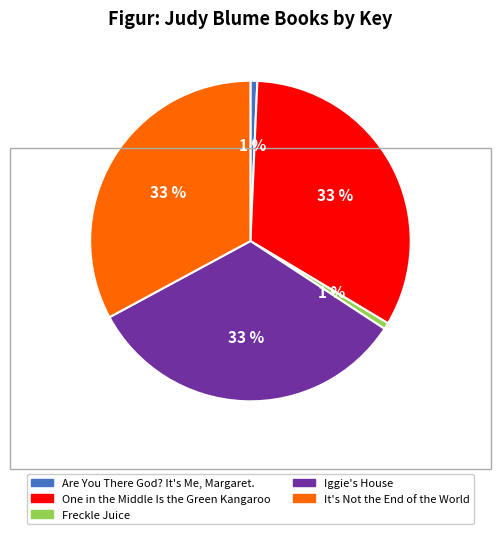

Is the sum of It's Not the End of the World and Are You There God? It's Me, Margaret. greater than half?

No